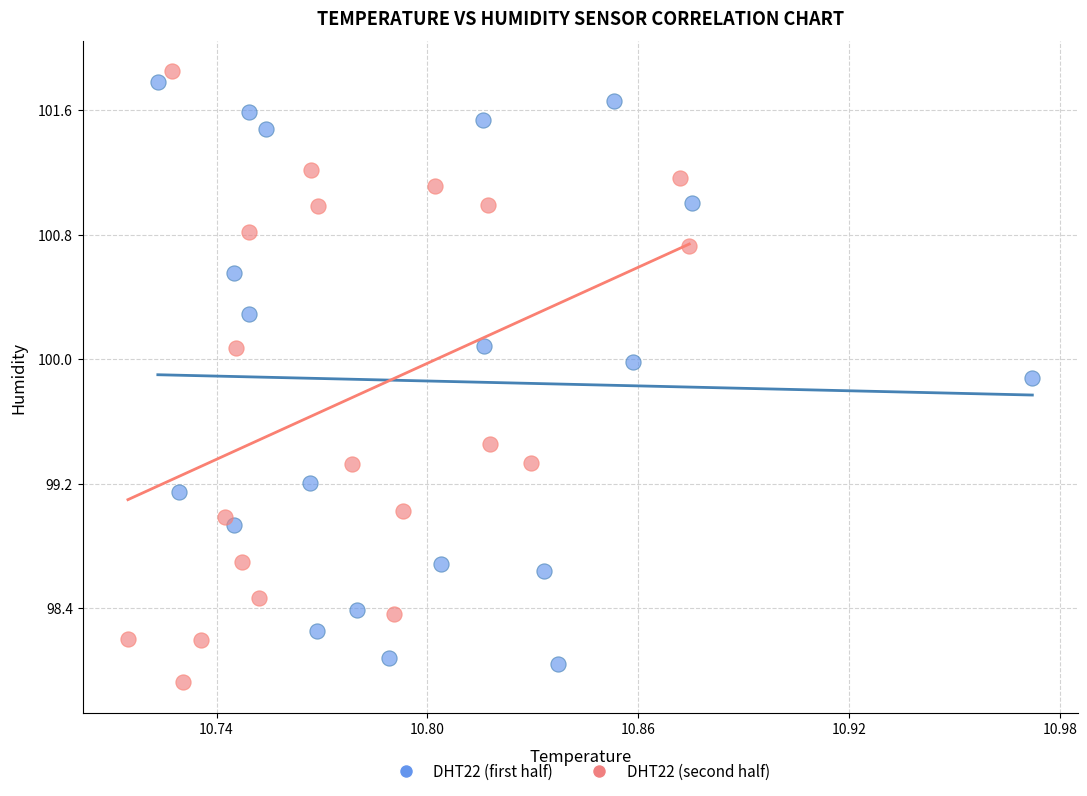

Which series reaches the maximum Y coordinate?

DHT22 (second half)